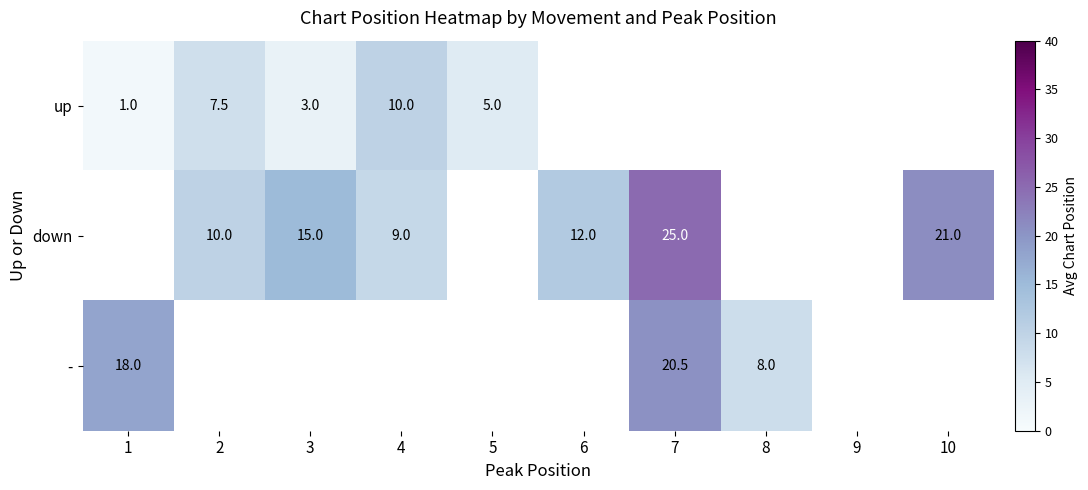

What is the minimum value shown in the chart?

1.0